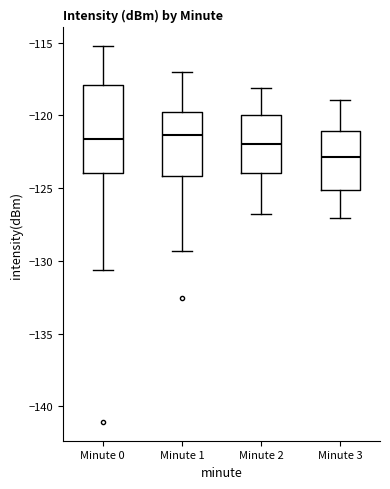

Which box's median line is the lowest?

Minute 3